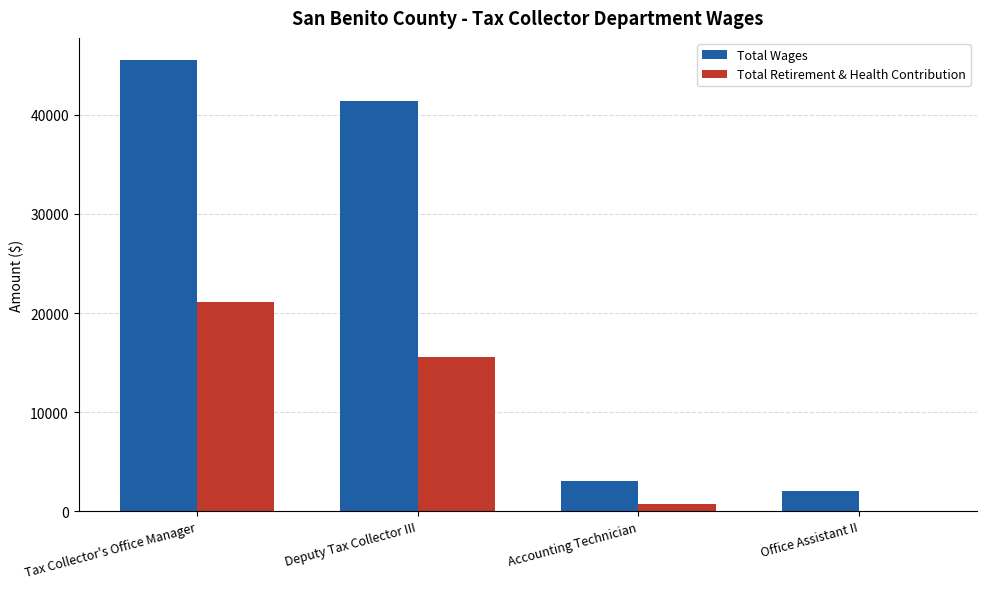

What is the total value across all series at Office Assistant II?

2047